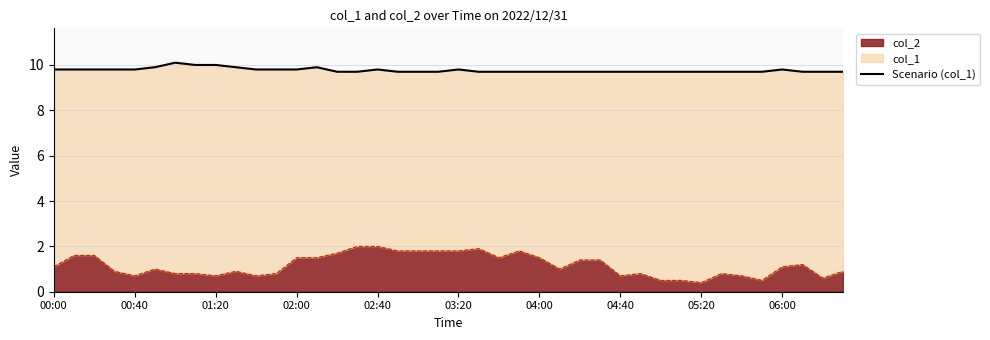

The col_2 series shows 0.7 at 04:40. True or false?

True